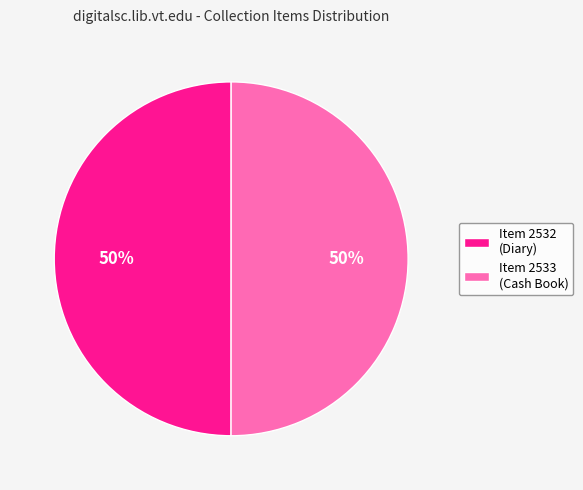

Is it true that Item 2533 (Cash Book) is 50% of the pie?

True